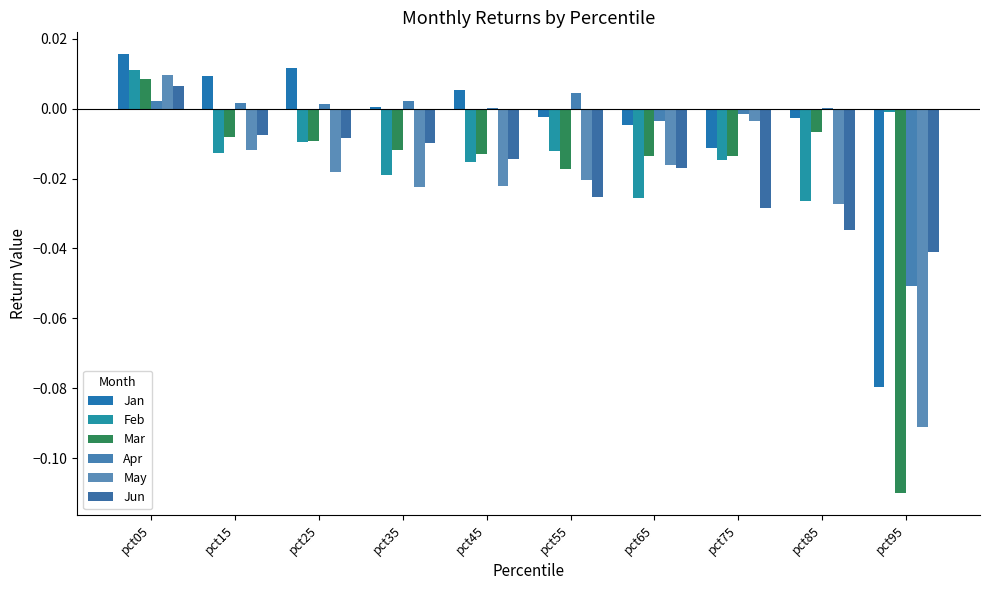

Is the value of Apr at pct45 greater than the value of Jun at pct65?

Yes